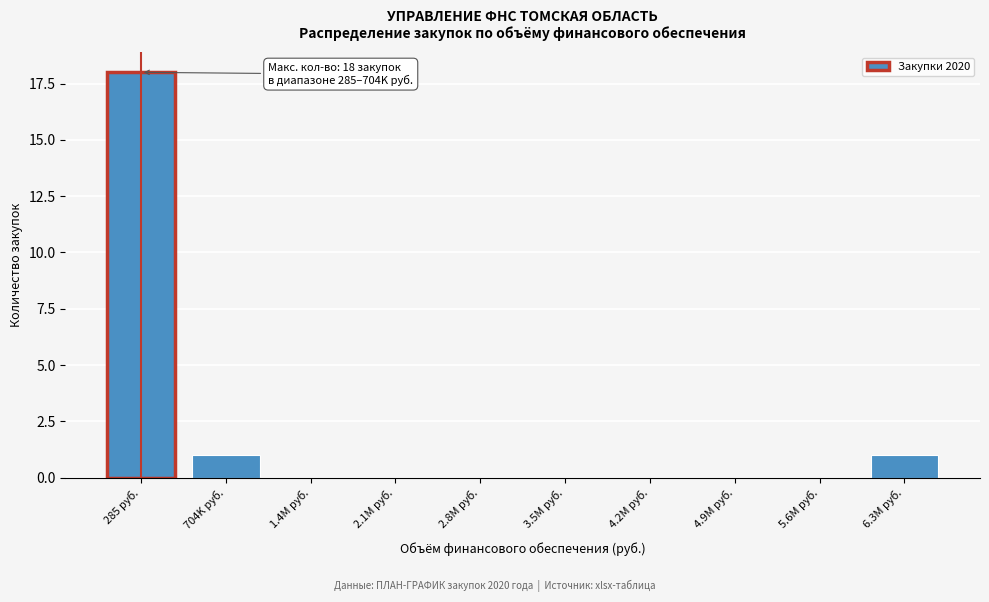

Reading left to right, extract all data points from this chart.

285 руб.=18	704K руб.=1	1.4M руб.=0	2.1M руб.=0	2.8M руб.=0	3.5M руб.=0	4.2M руб.=0	4.9M руб.=0	5.6M руб.=0	6.3M руб.=1